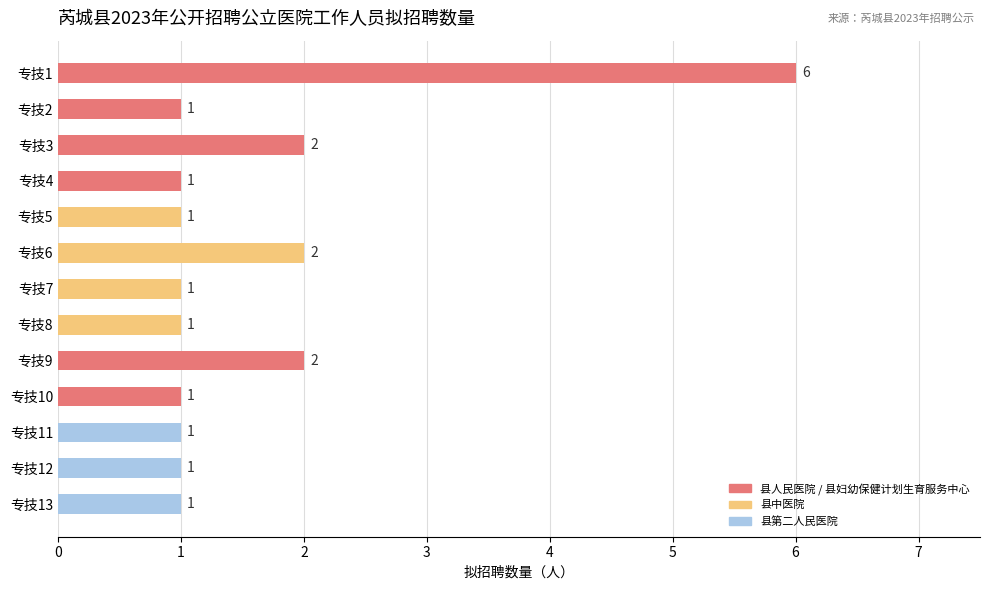

What is the average value?

2